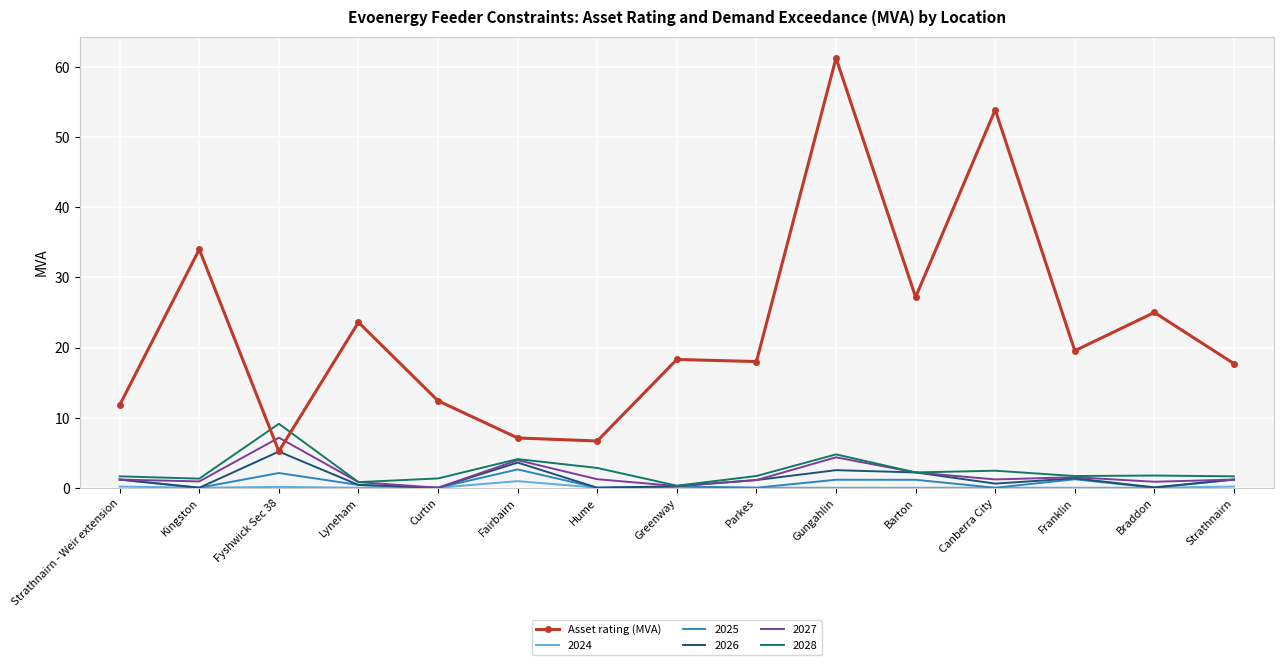

Is it true that Asset rating (MVA) equals 26.2 at Canberra City?

False